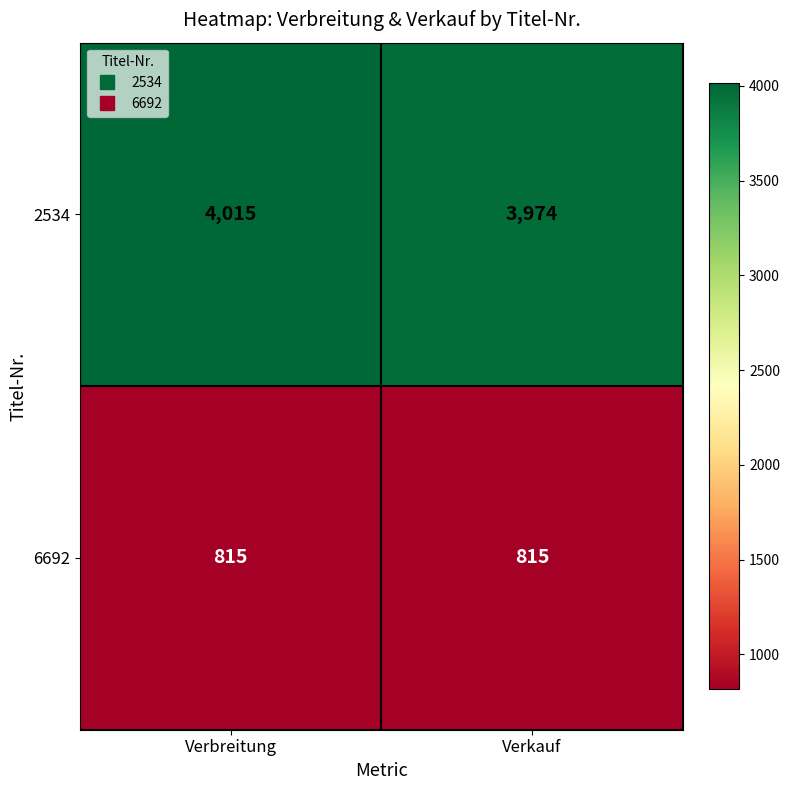

What is the difference between the highest and lowest values at Verkauf?

3159